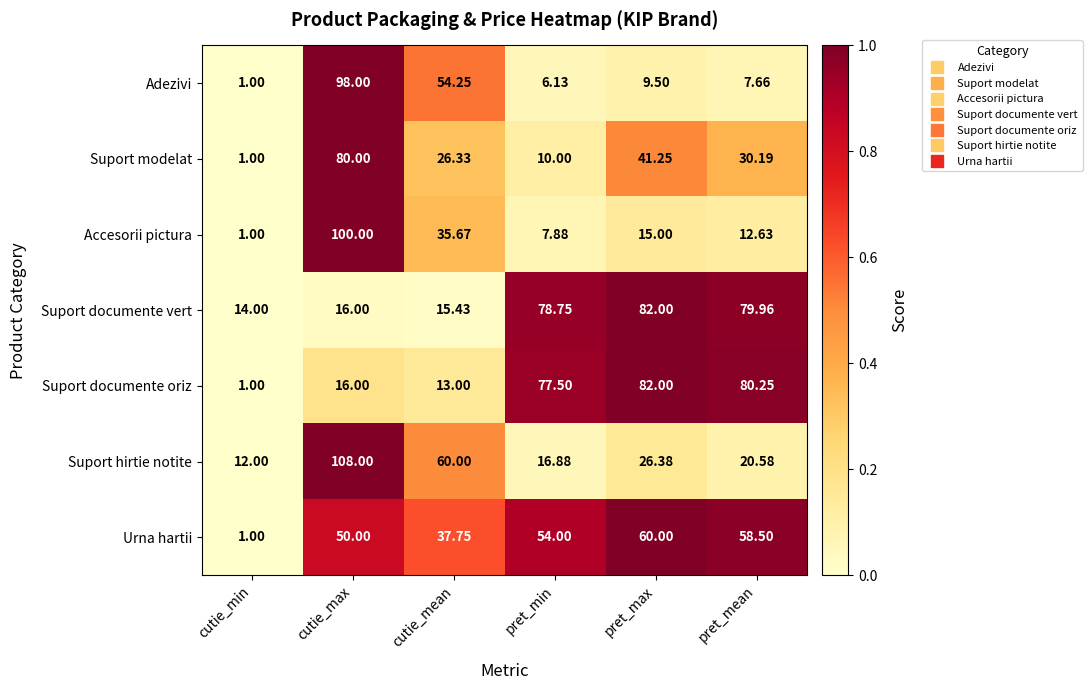

Which category has the highest value across all series?

cutie_max